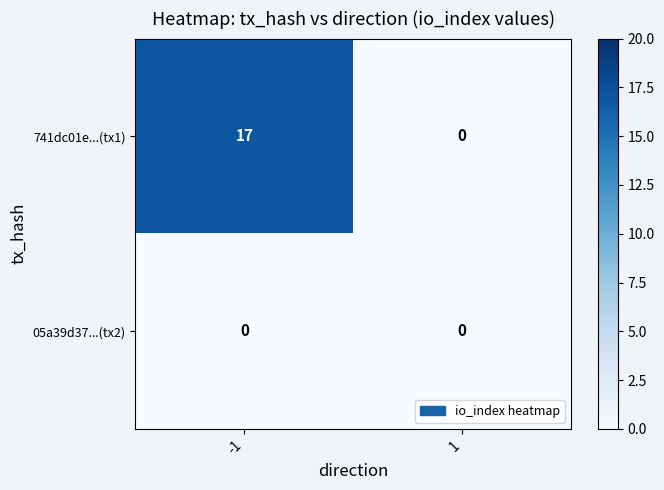

Which series changed the most between -1 and 1?

741dc01e...(tx1)